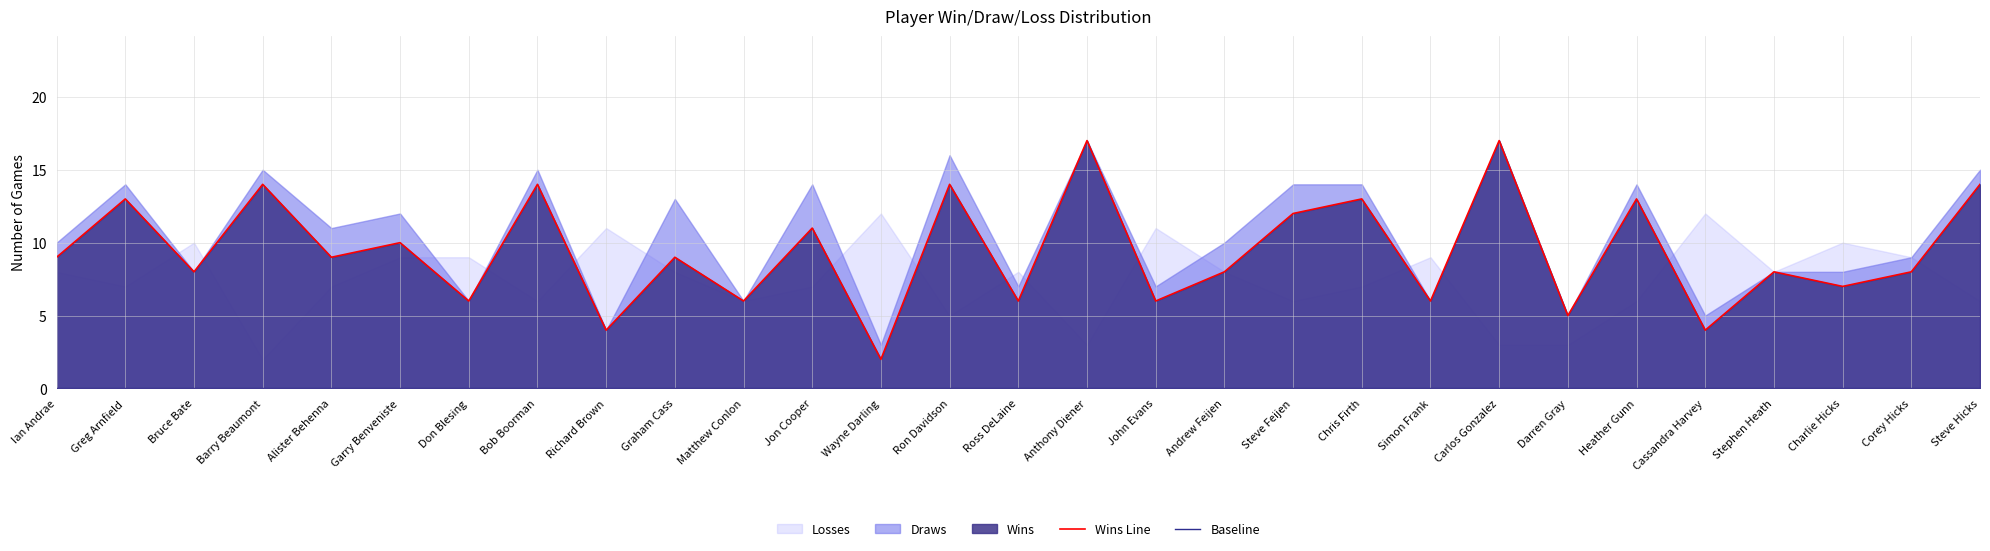

Count the number of categories in the chart.

29